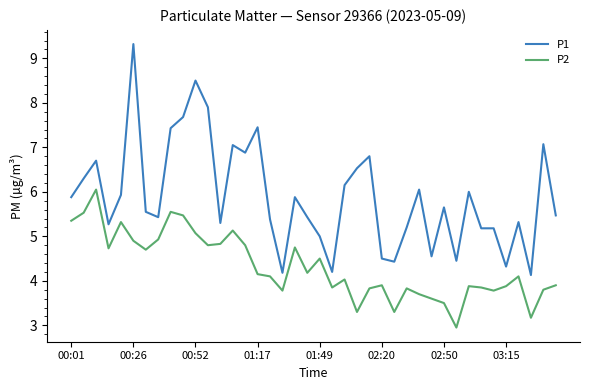

What is the difference between the maximum and minimum values in the P2 series?

3.1